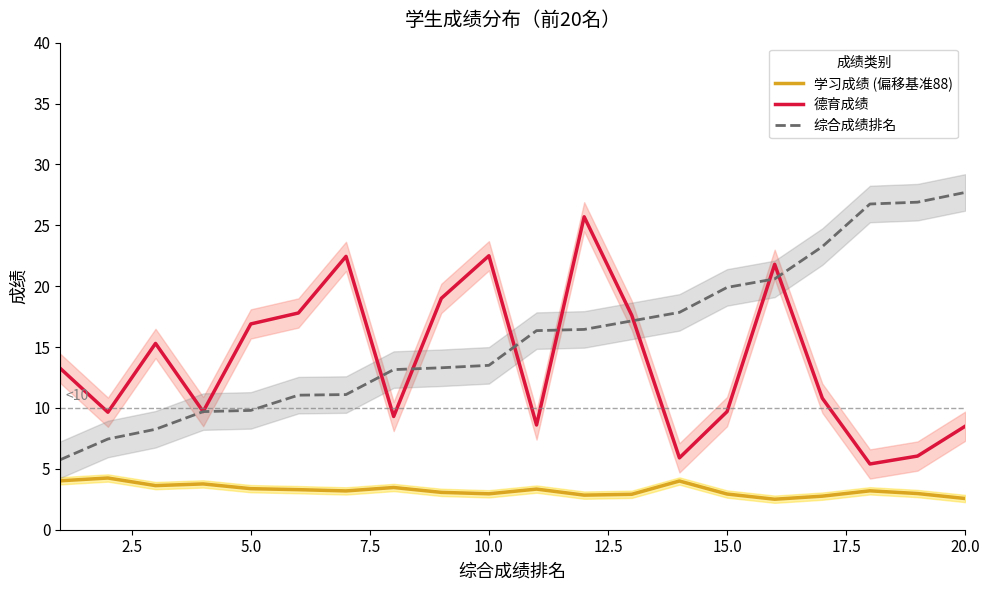

How many data points in 学习成绩 (偏移基准88) are above 3?

12